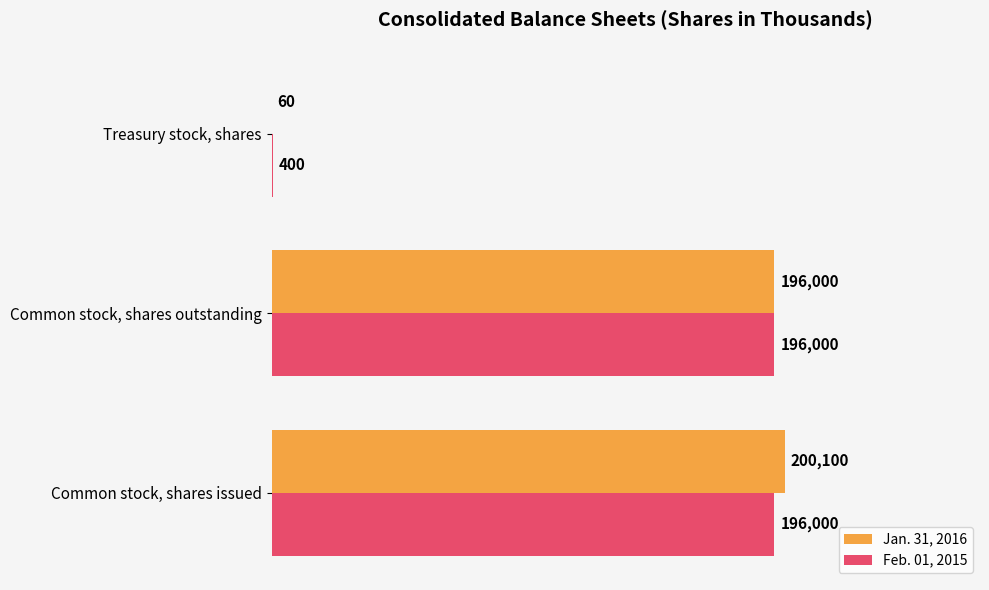

What is the sum of all Feb. 01, 2015 values?

392400